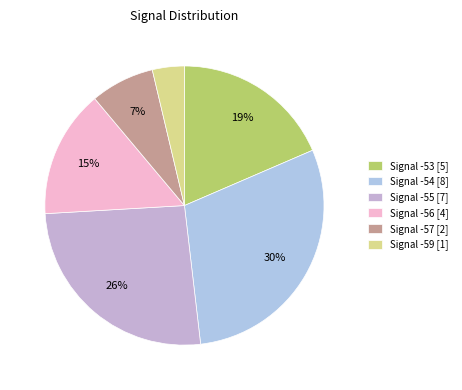

How many slices are in this pie chart?

6